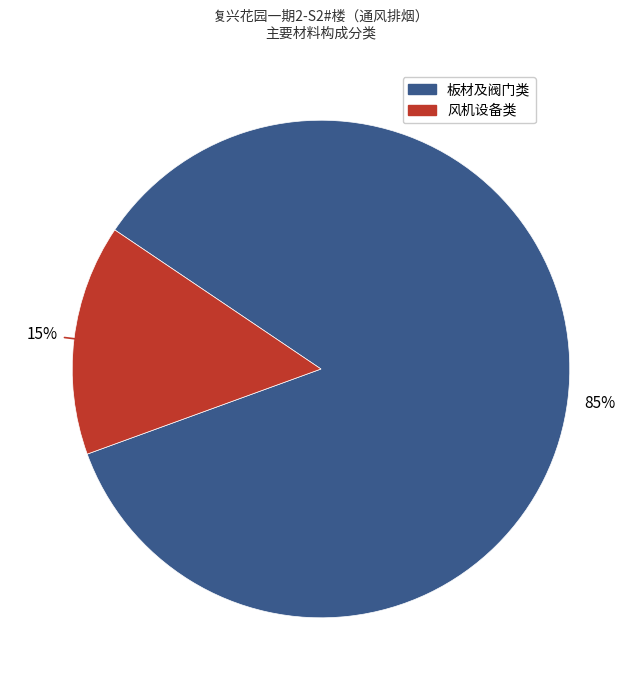

To the nearest percent, what is the average slice percentage?

50%